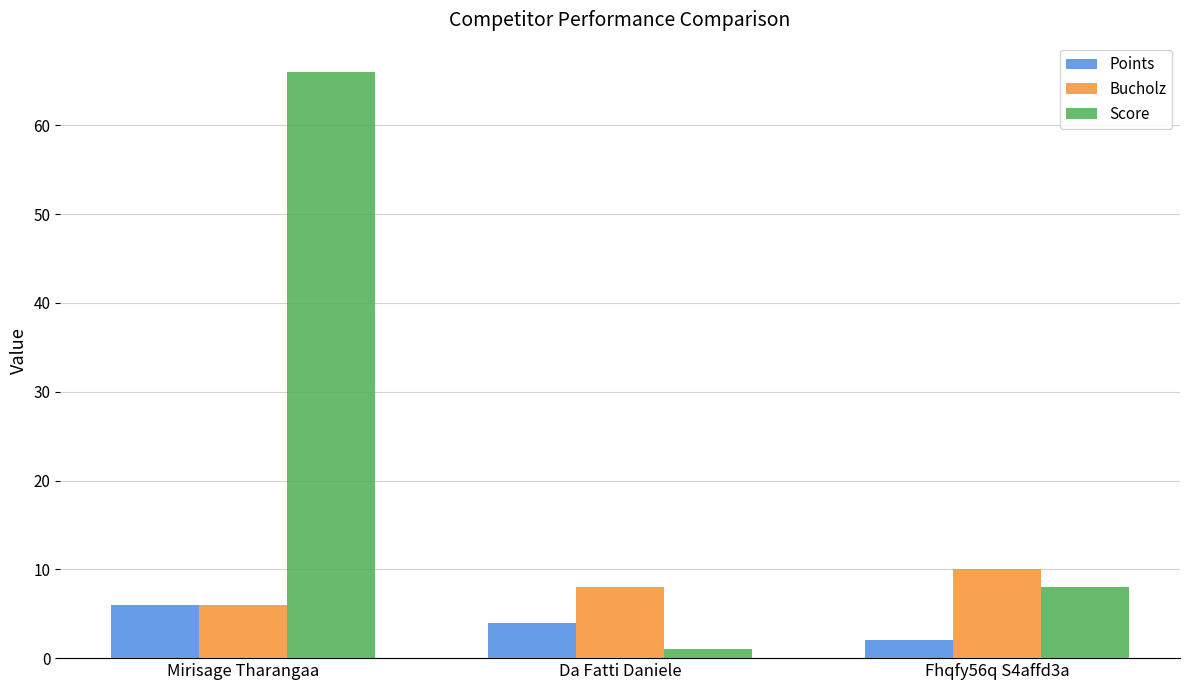

Reading left to right, what are all the values shown in this chart?

Points: Mirisage Tharangaa=6	Da Fatti Daniele=4	Fhqfy56q S4affd3a=2
Bucholz: Mirisage Tharangaa=6	Da Fatti Daniele=8	Fhqfy56q S4affd3a=10
Score: Mirisage Tharangaa=66	Da Fatti Daniele=1	Fhqfy56q S4affd3a=8